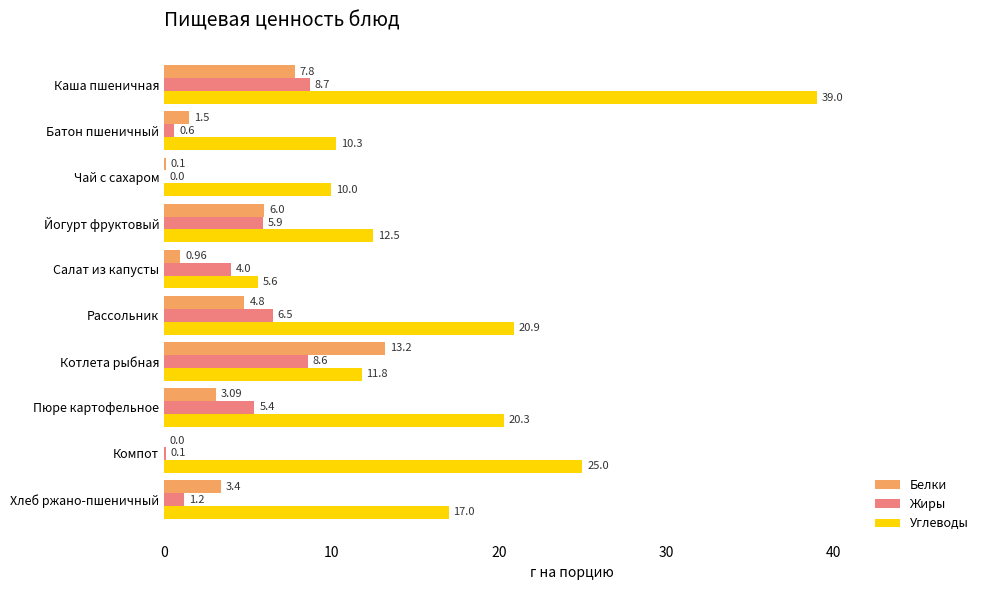

What is the average value of the Углеводы series?

17.2